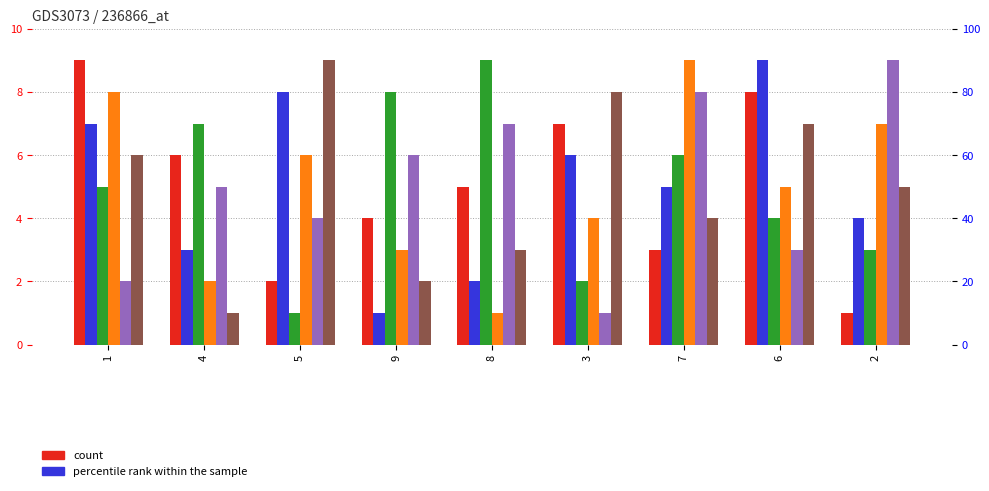

At which label does col_7 reach its peak?

7